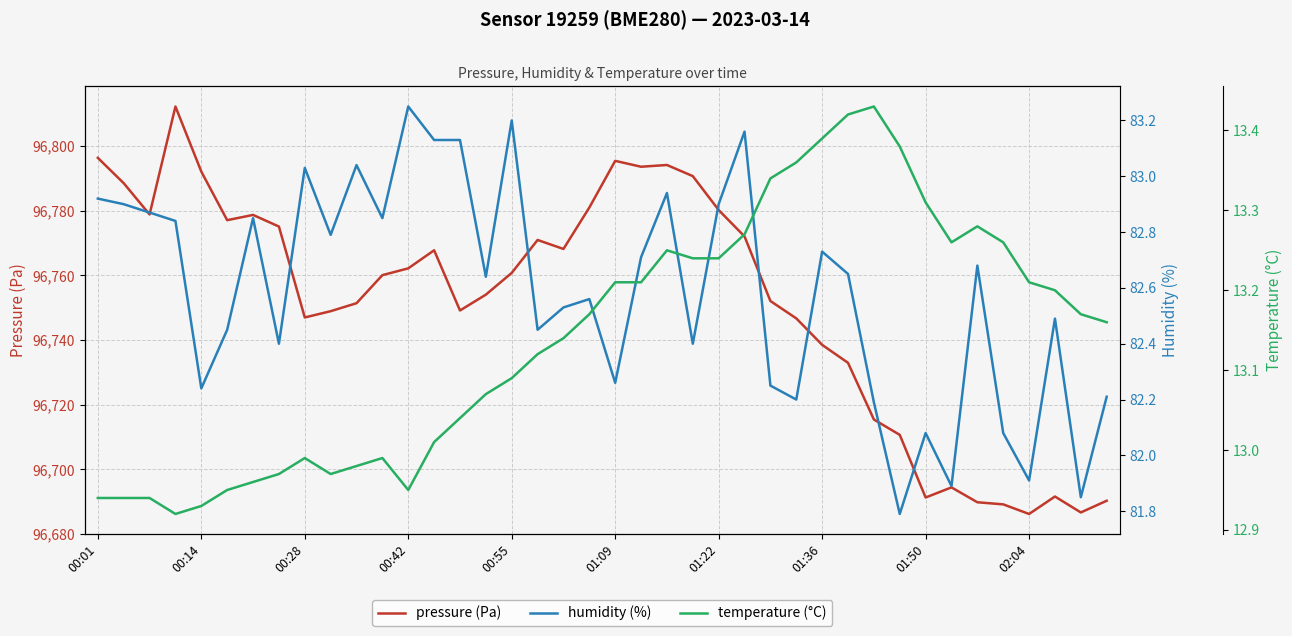

What is the highest value of the pressure (Pa) series?

96812.2